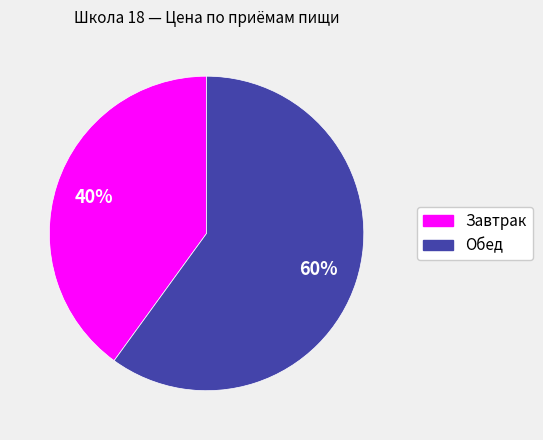

What is the majority slice?

Обед